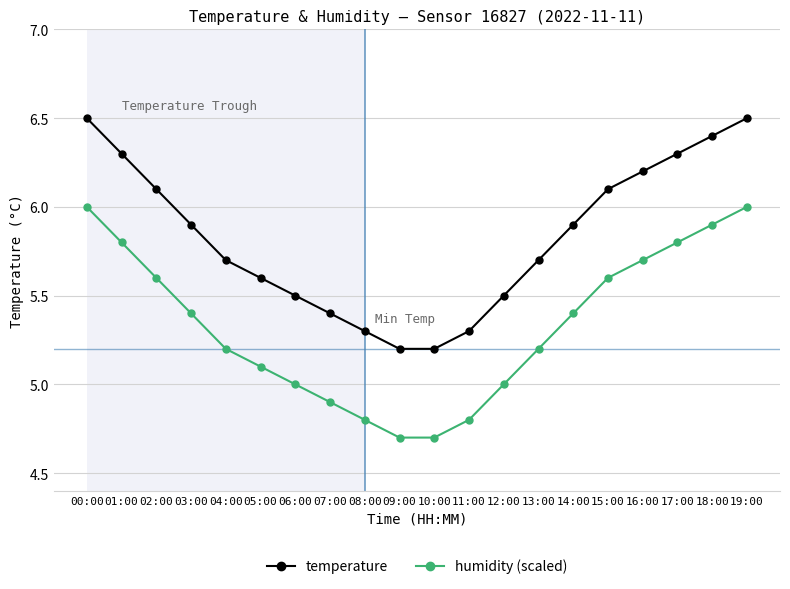

Is the value of humidity (scaled) at 06:00 greater than the value of temperature at 02:00?

No